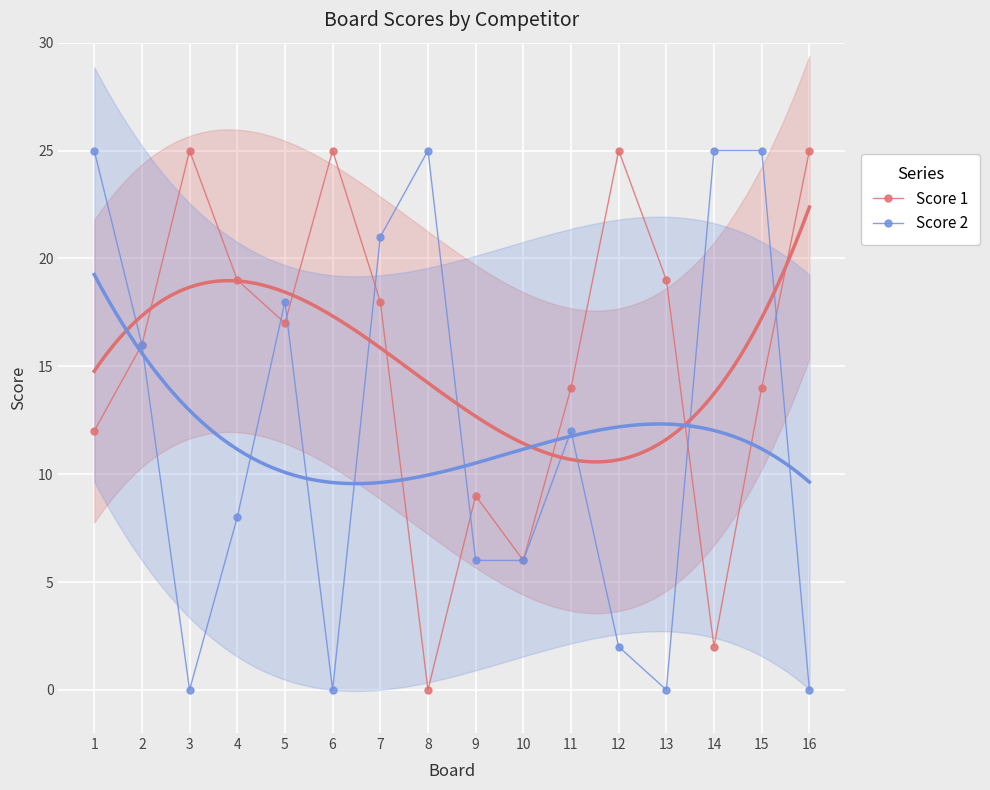

How many intersections are there between Score 2 and Score 1?

6